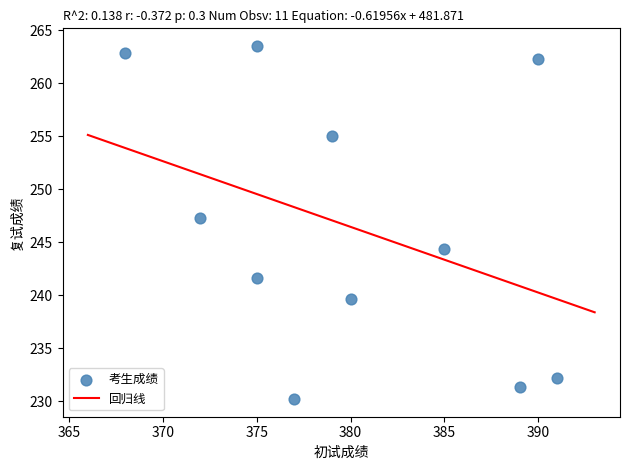

What is the range of X values (max minus min)?

23.0